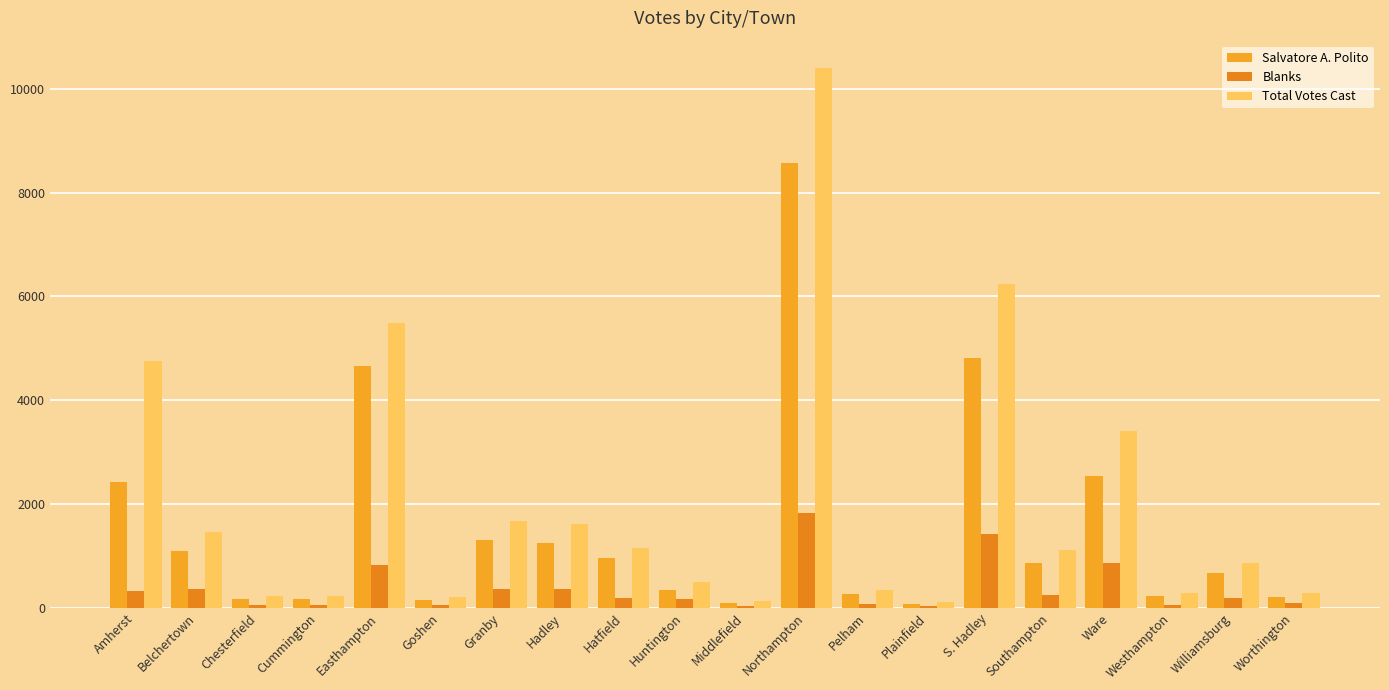

What is the sum of the Total Votes Cast values at Goshen and Amherst?

4956